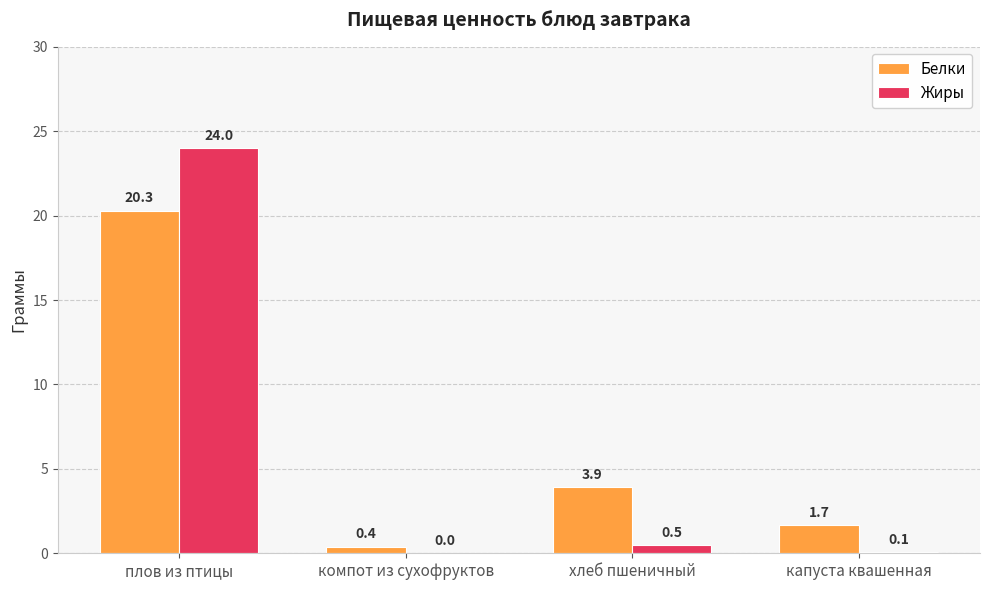

What is the total value across all series at капуста квашенная?

1.8